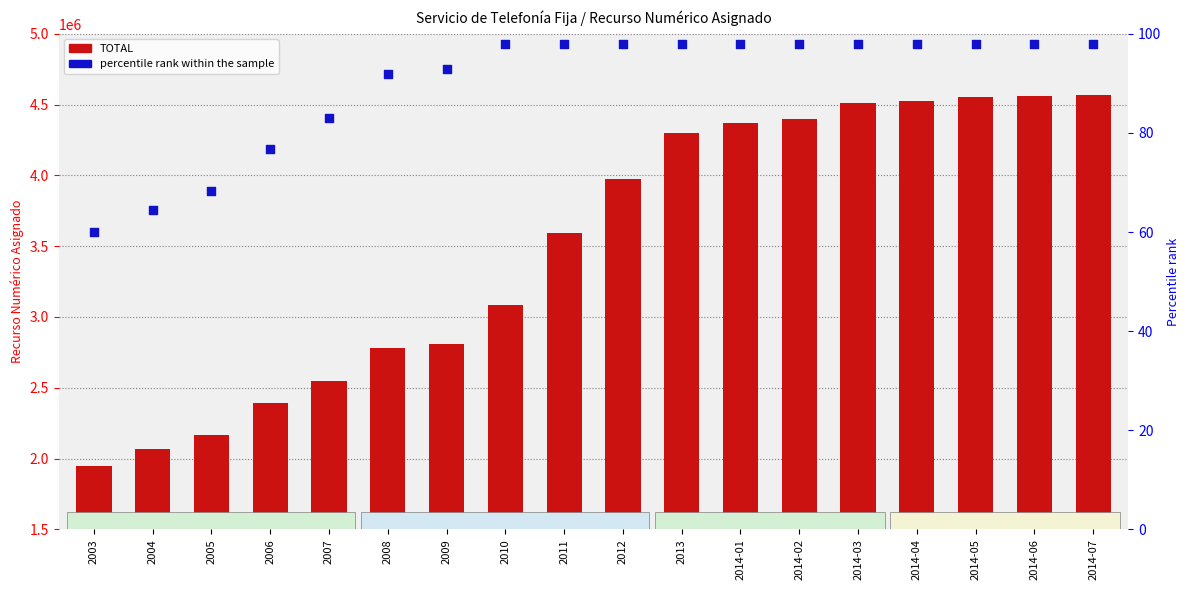

Is the value of percentile rank within the sample at 2012 greater than the value of TOTAL assigned numbers at 2011?

No